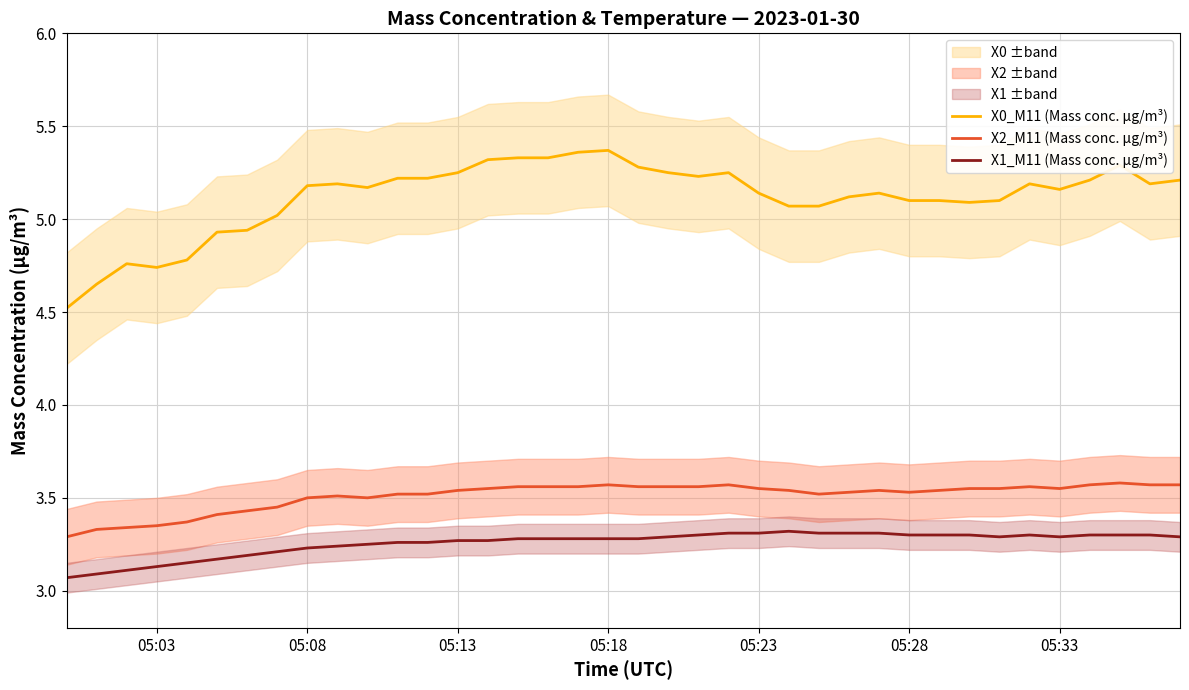

True or false: X1_M11 (Mass conc. μg/m³) has a value of 1.0 at 05:28.

False